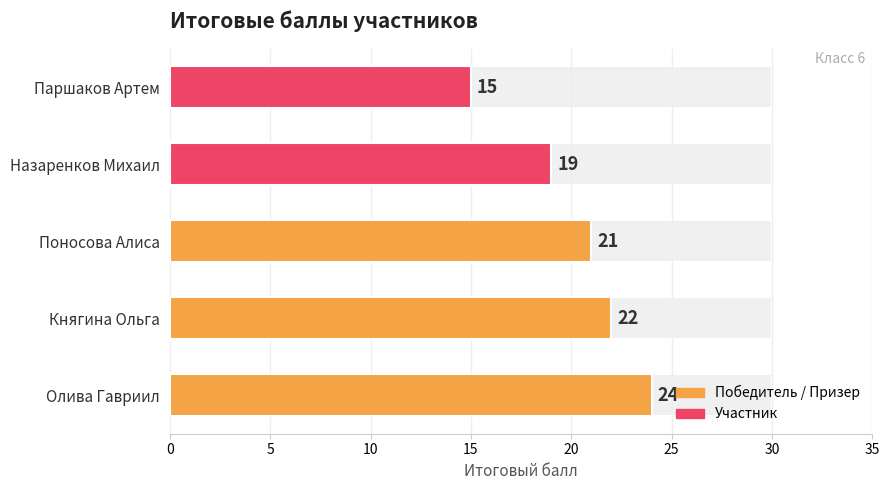

How many bars are there in total?

5